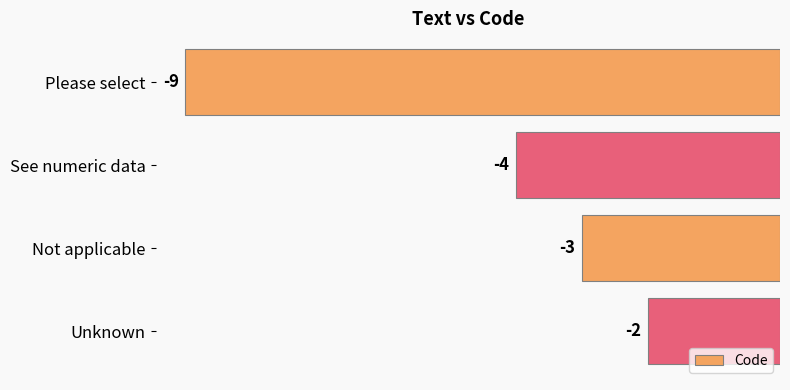

List the labels in order of value, smallest first.

Please select, See numeric data, Not applicable, Unknown